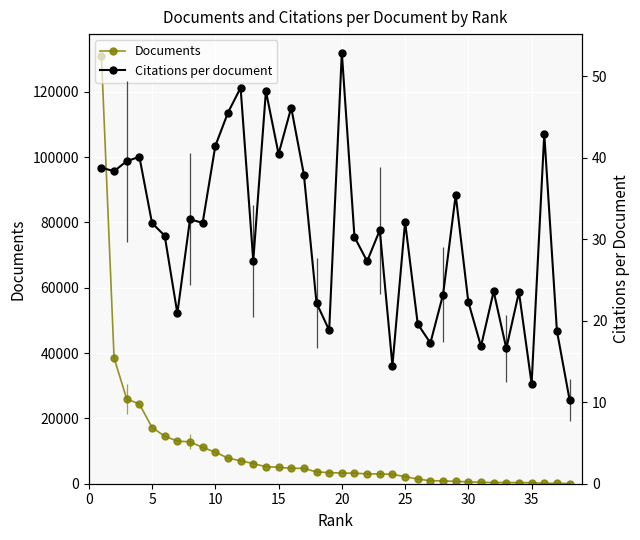

Which series has the widest spread of values?

Documents